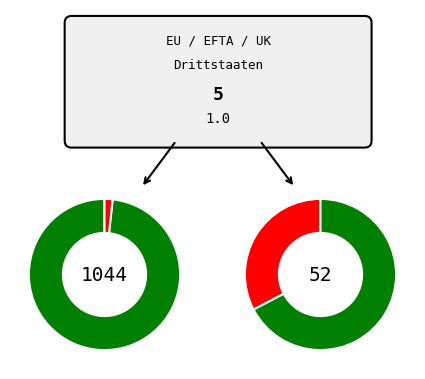

What percentage is the Europa slice, to the nearest percent?

67%